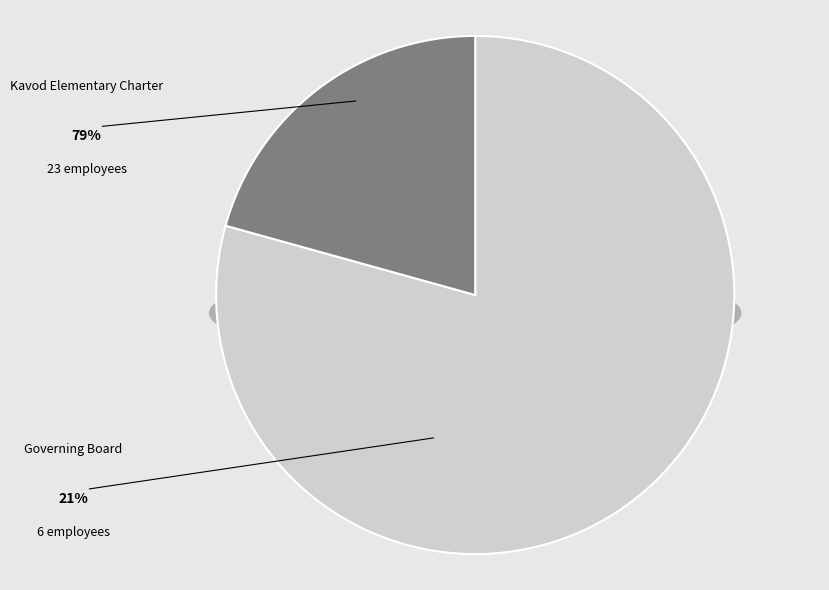

What is the largest slice in the pie chart?

Kavod Elementary Charter